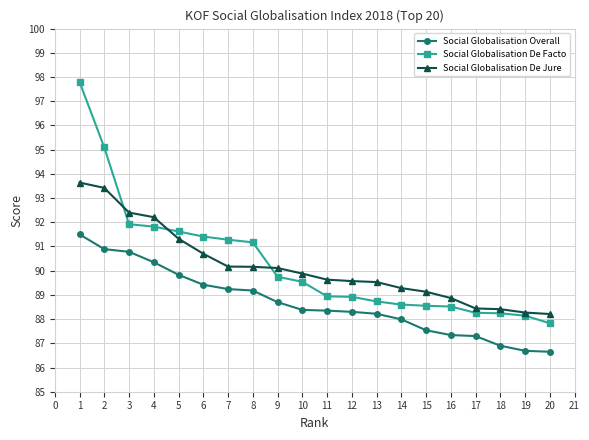

What is the average value of the Social Globalisation De Facto series?

90.3